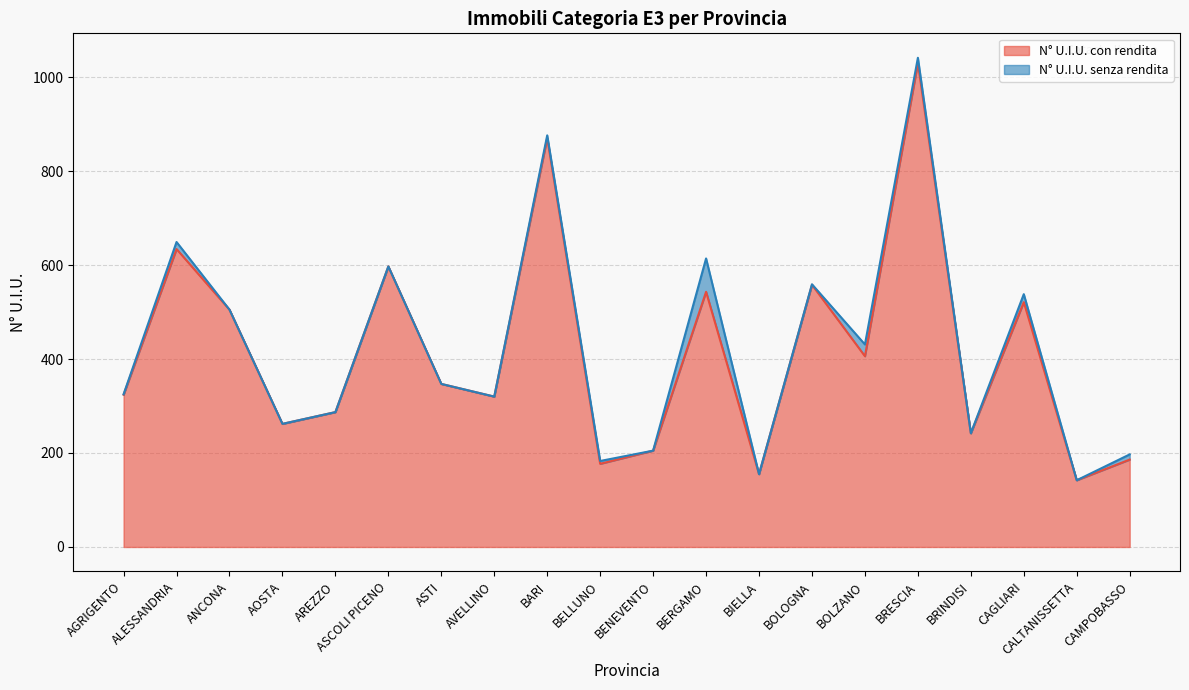

What is the ratio of the value at CAGLIARI to the value at ASCOLI PICENO?

0.9